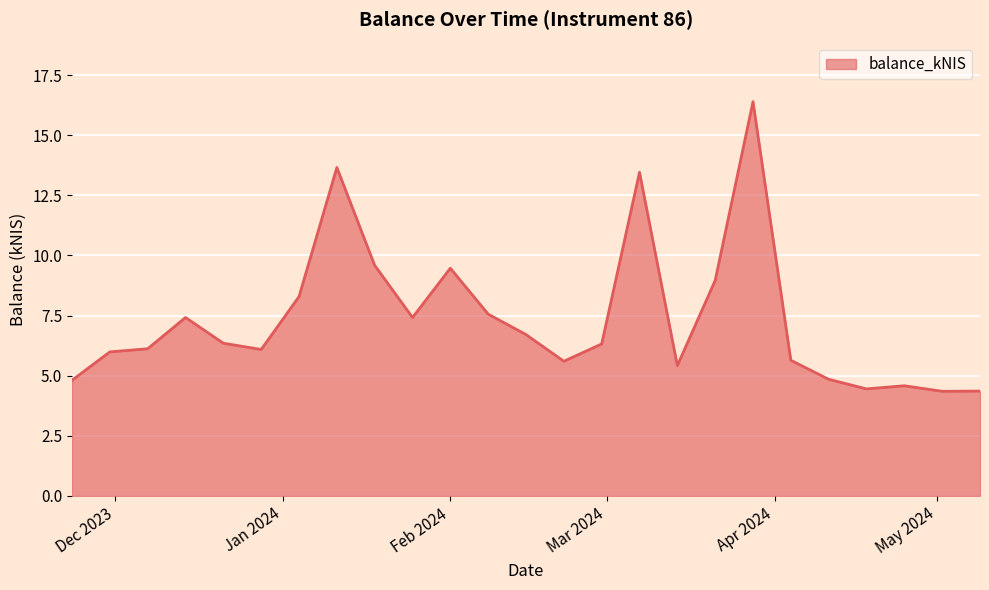

What is the maximum value shown in the chart?

16.4